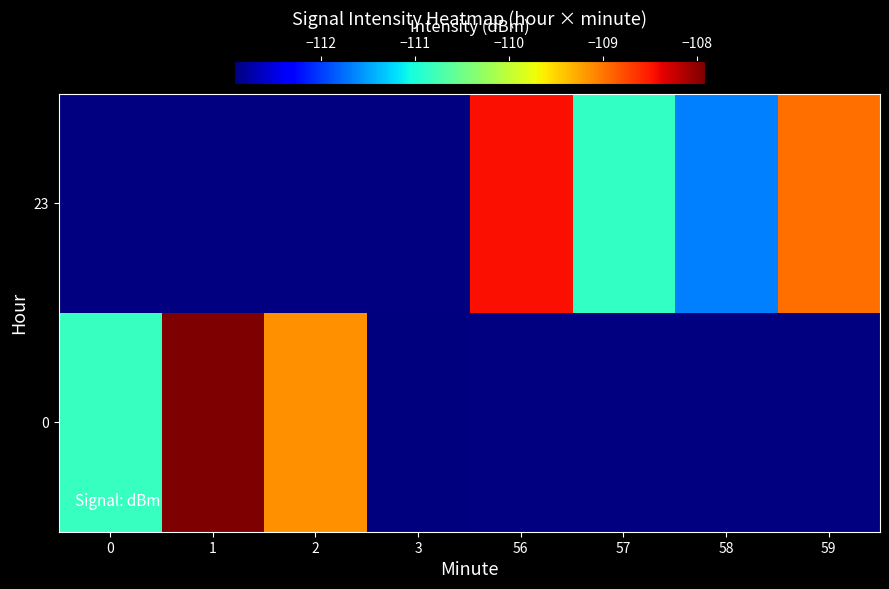

At which category does the chart reach its peak across all series?

1